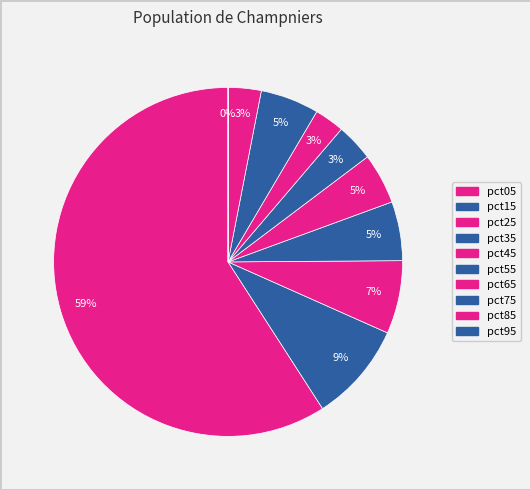

Which has a higher value, pct55 or pct25?

pct25